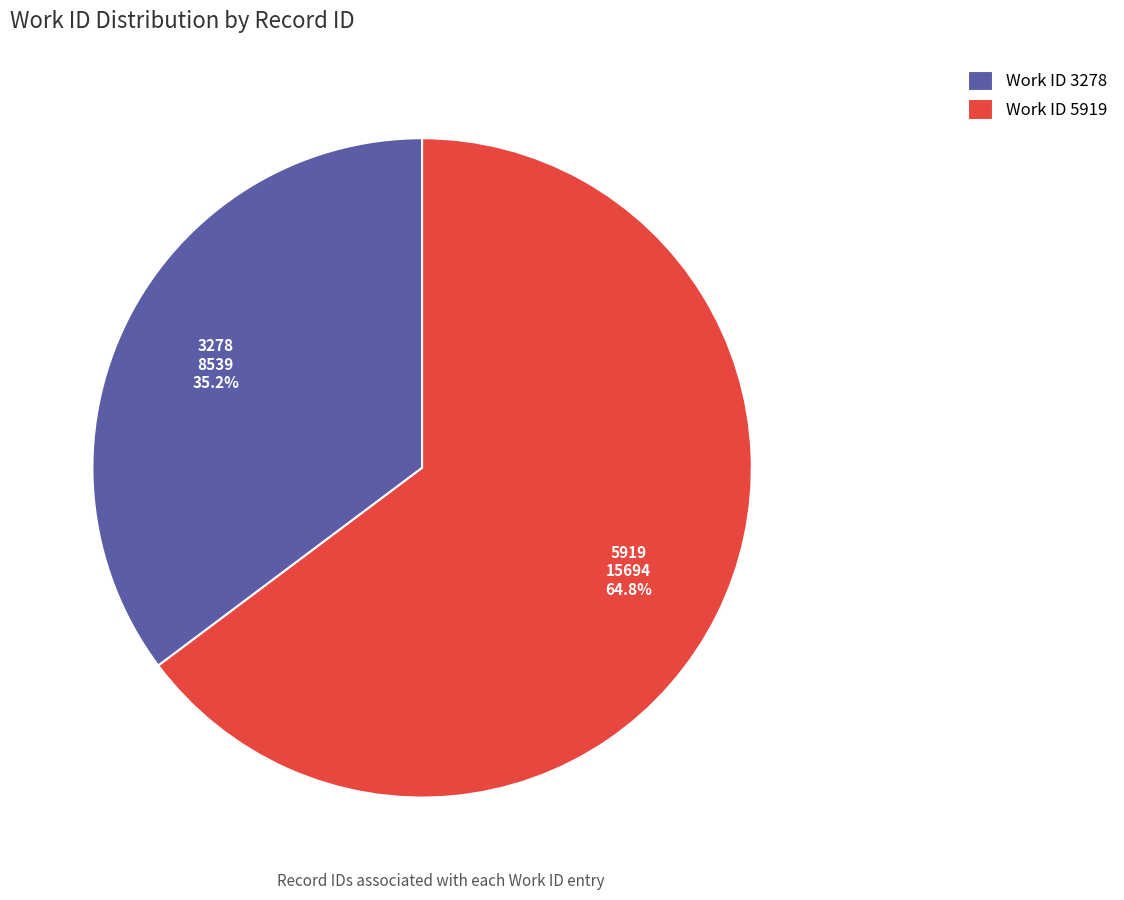

Rank the categories by value from highest to lowest.

Work ID 5919, Work ID 3278